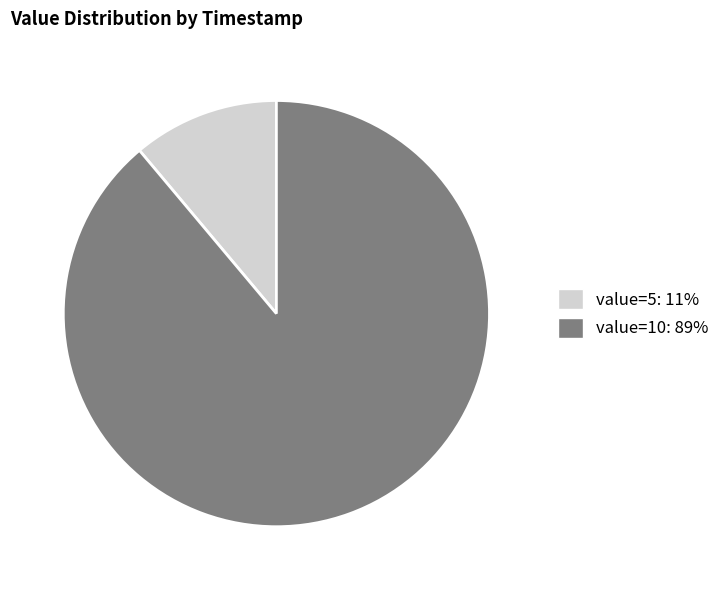

Does any single category account for the majority?

Yes